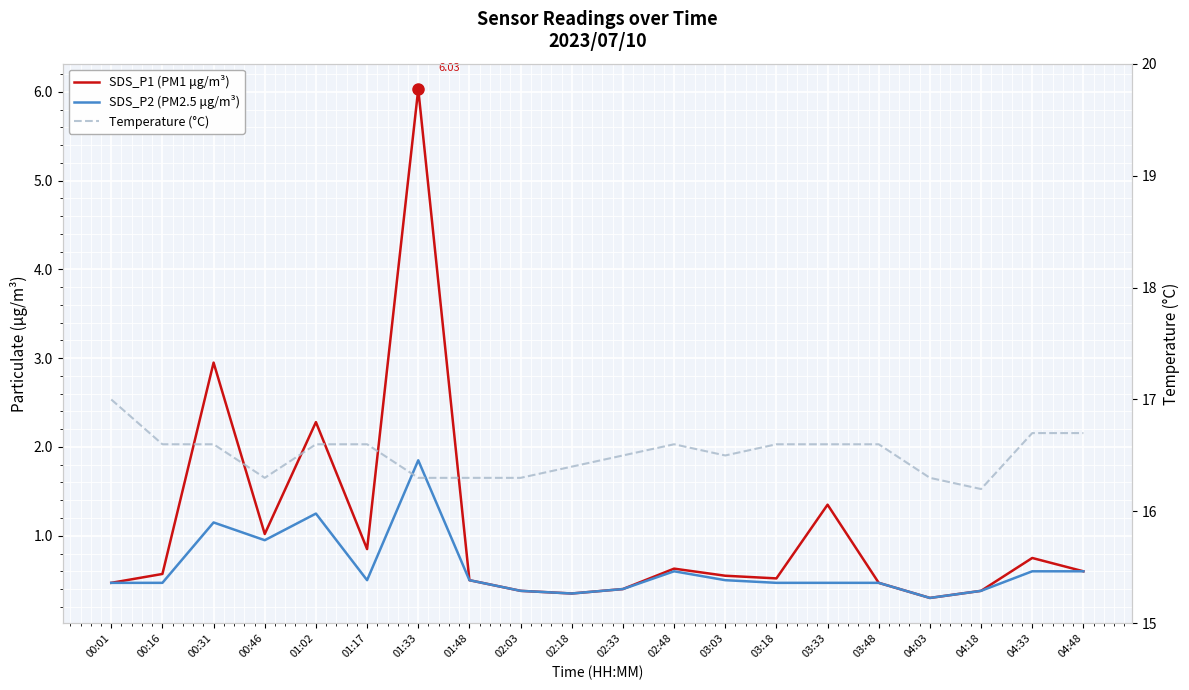

The value of SDS_P2 (PM2.5 μg/m³) at 03:33 is 0.8. True or false?

False